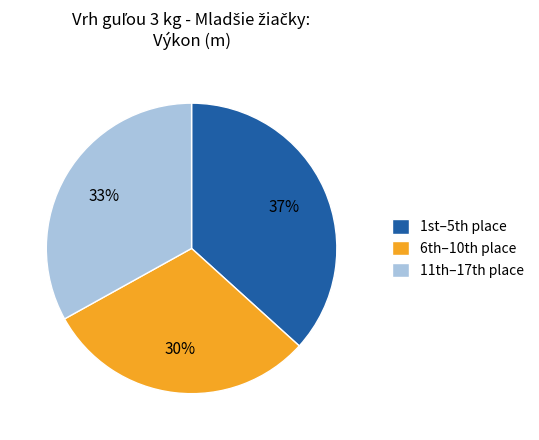

Which category has the smallest portion of the pie?

6th–10th place